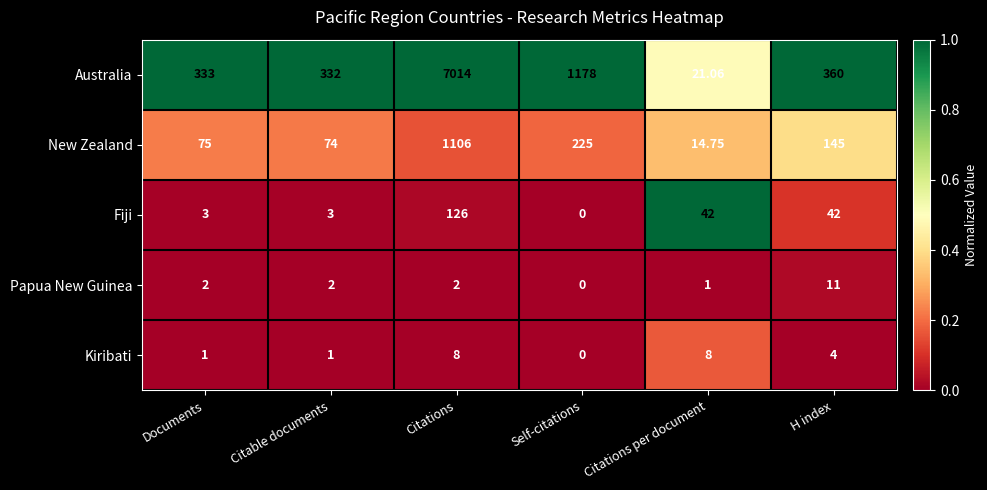

Which series has the largest total across all categories?

Australia